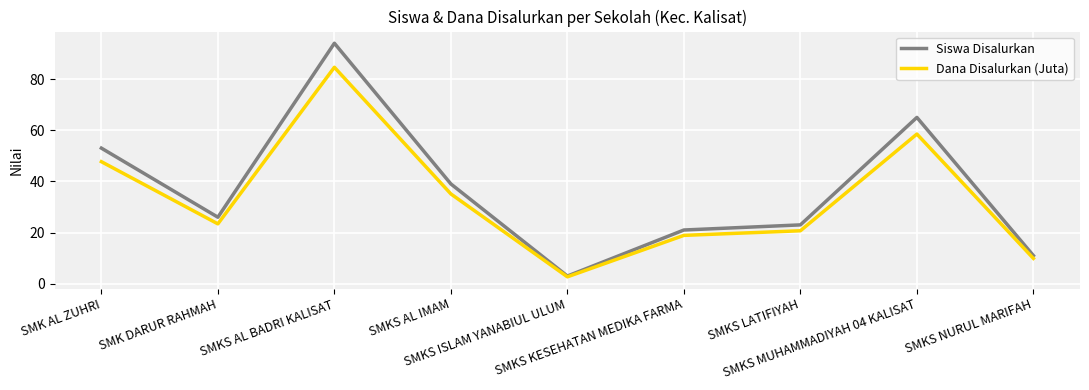

List the series in order of their overall mean, lowest first.

Dana Disalurkan (Juta), Siswa Disalurkan